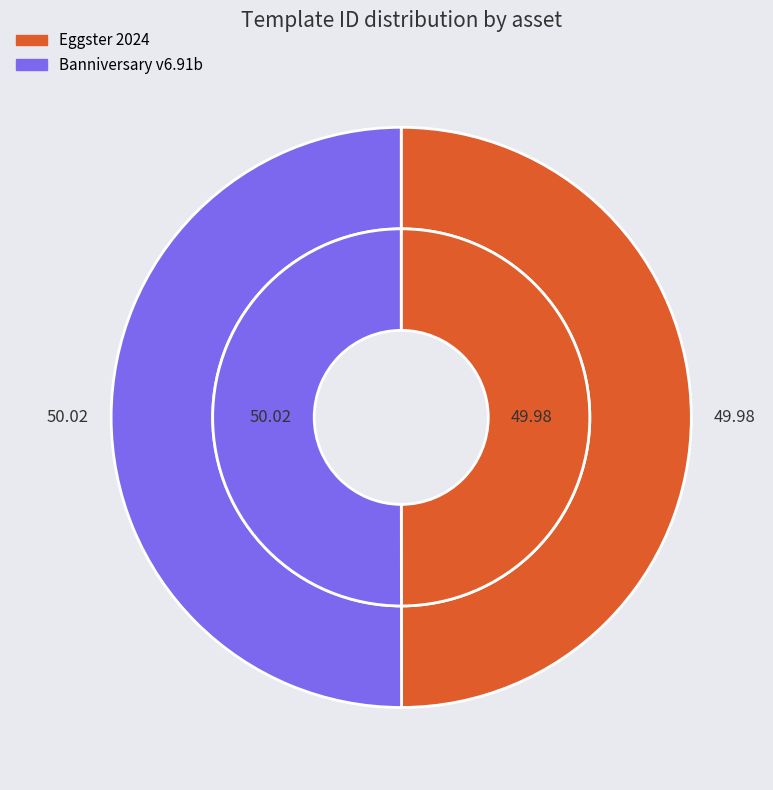

Is there any slice that represents more than half of the pie?

Yes